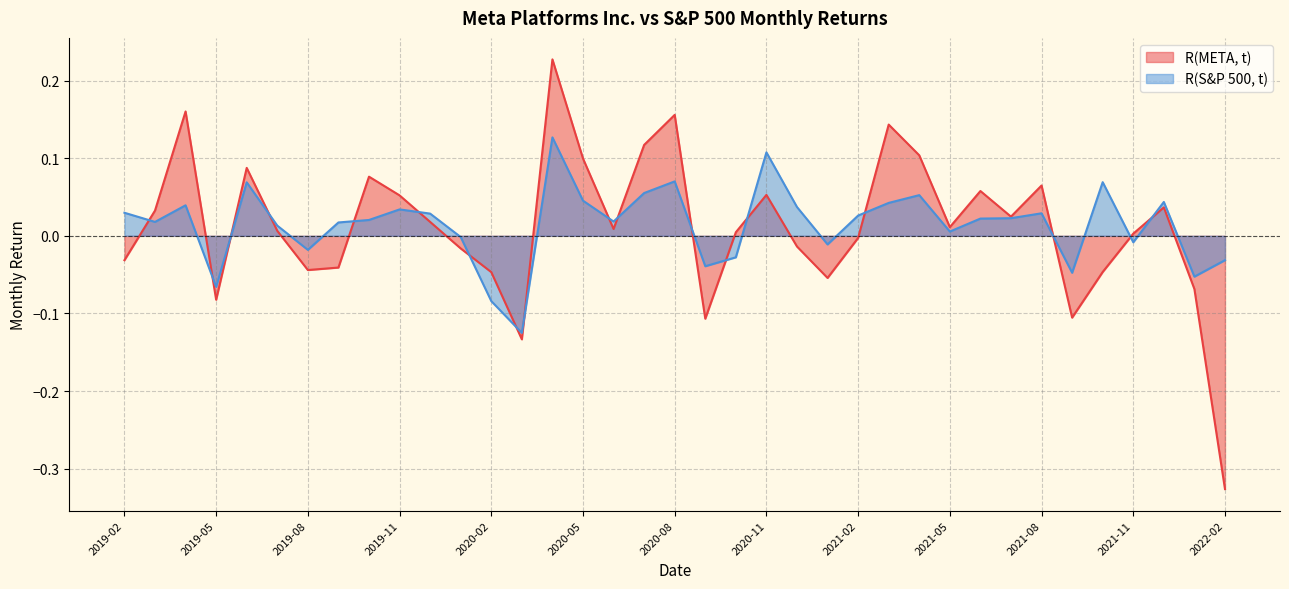

What position from the left is 2021-11?

34